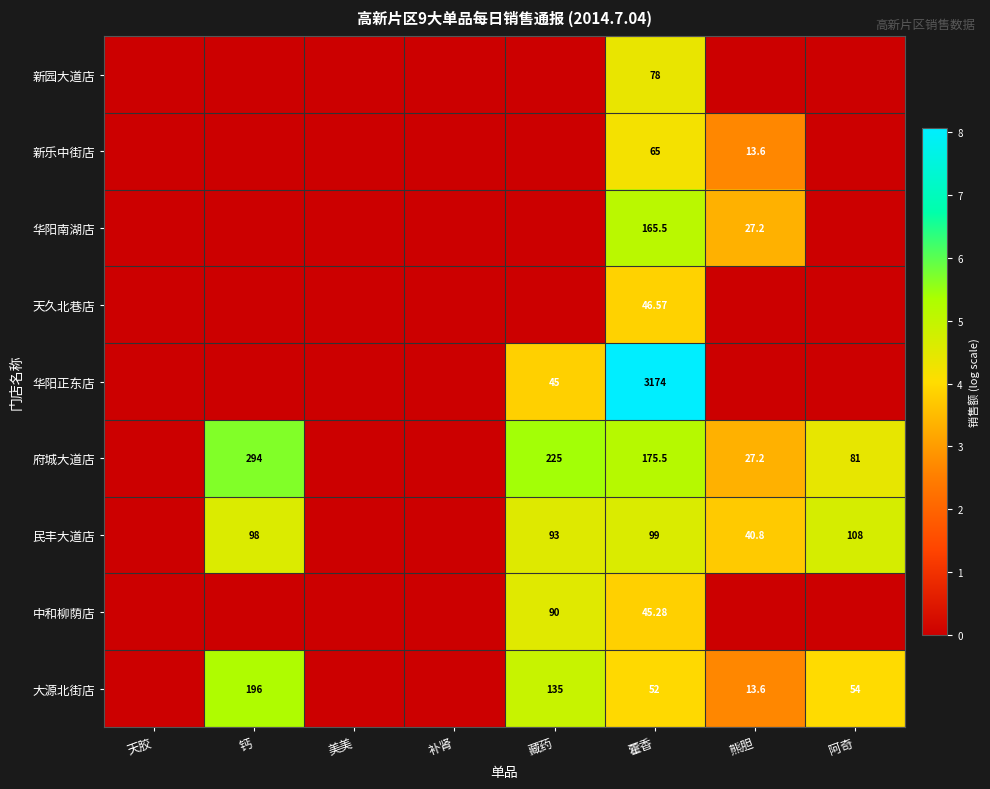

Rank the series at 藿香 from highest to lowest value.

华阳正东店, 府城大道店, 华阳南湖店, 民丰大道店, 新园大道店, 新乐中街店, 大源北街店, 天久北巷店, 中和柳荫店